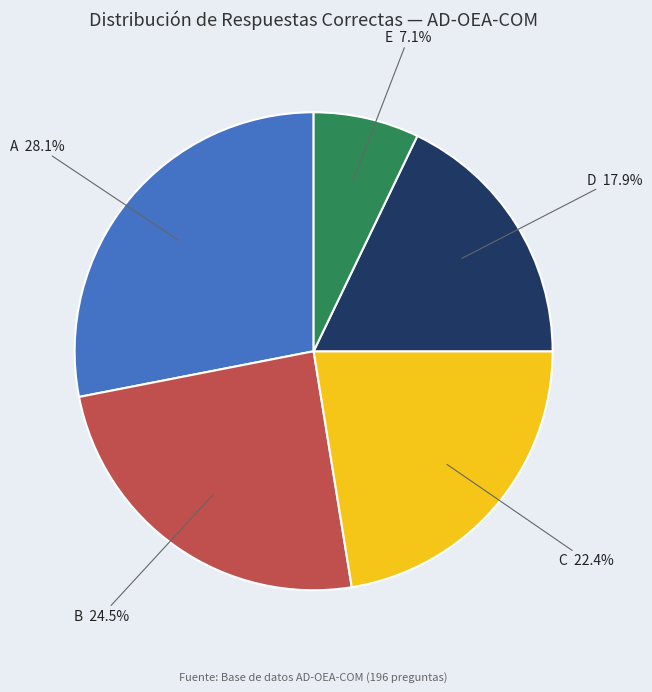

Is there any slice that represents more than half of the pie?

No